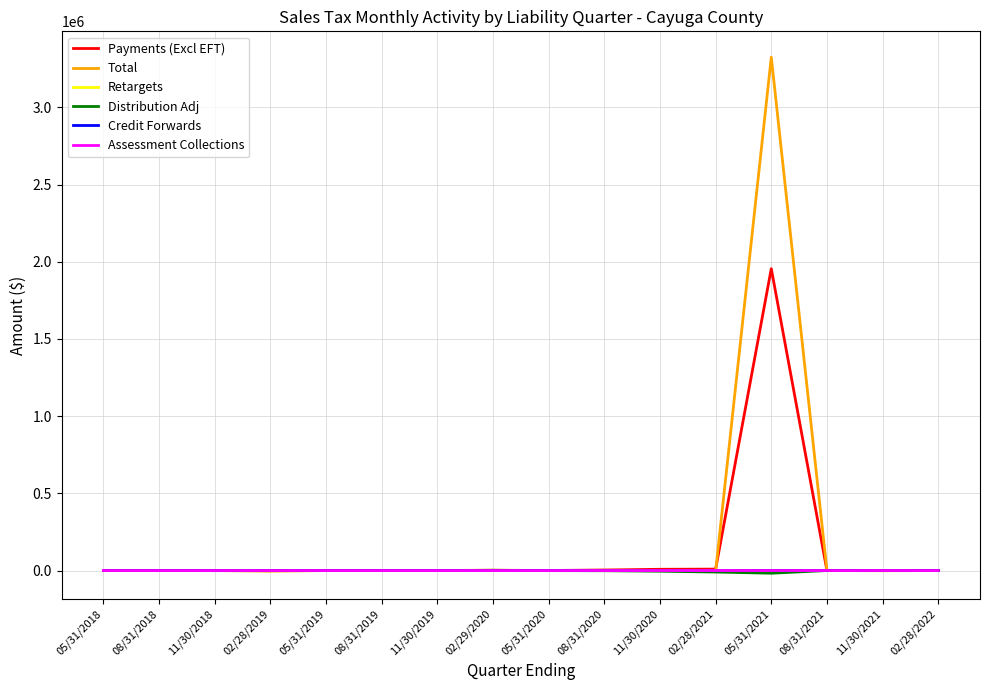

What is the highest value of the Payments (Excl EFT) series?

1955332.3